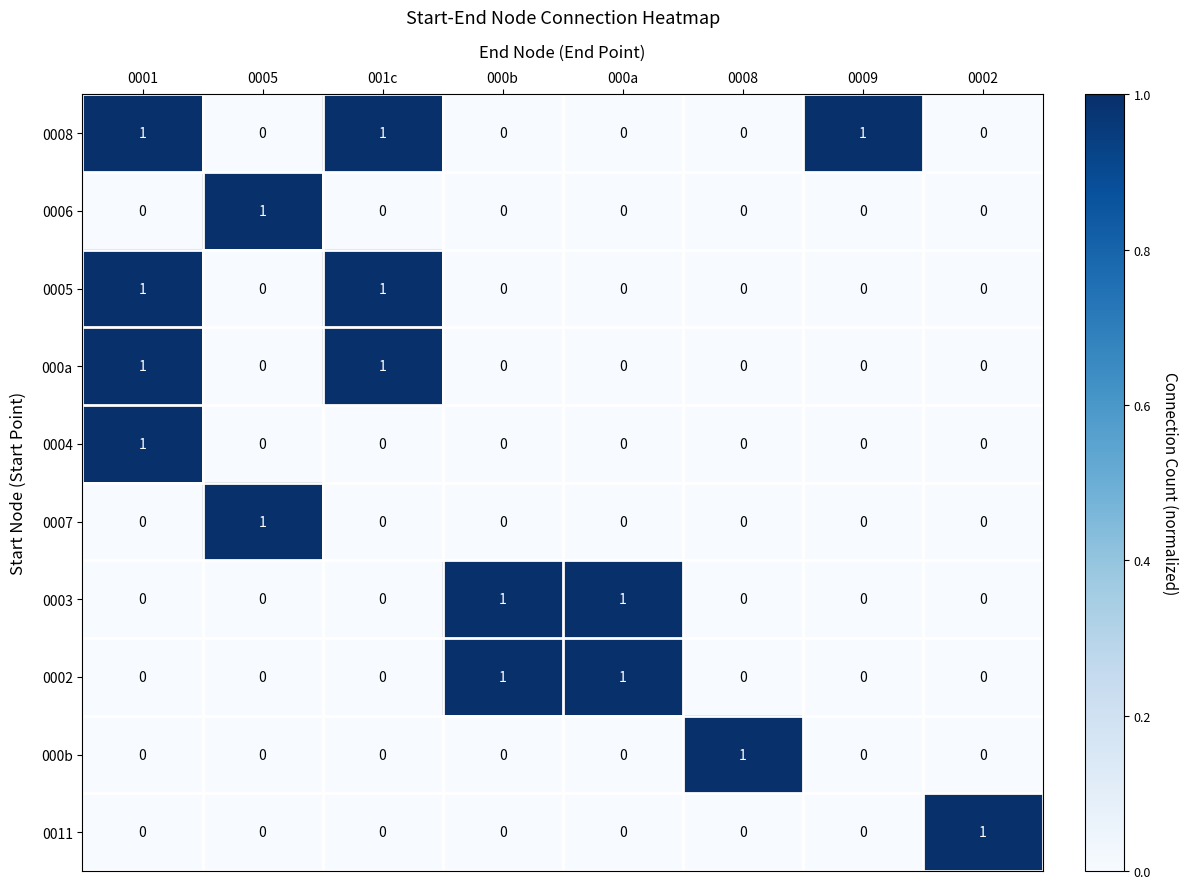

Which series has the largest total across all categories?

0008